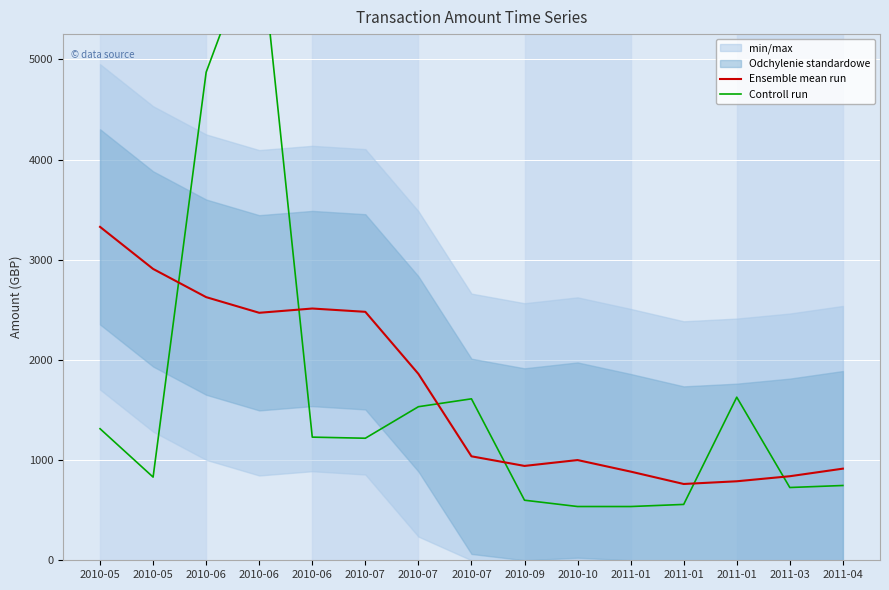

At which category is the sum across all series the highest?

2010-06